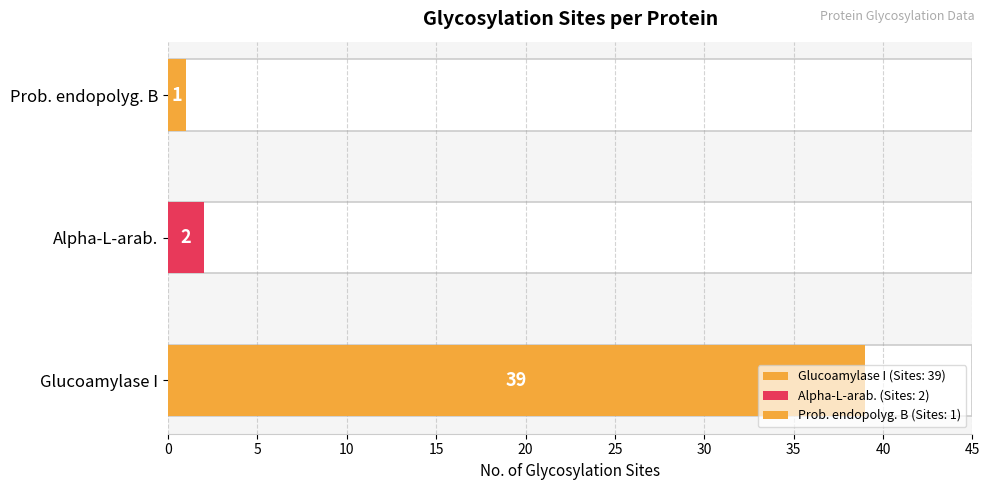

Where is the data nearest to the value 20?

Alpha-L-arabinofuranosidase